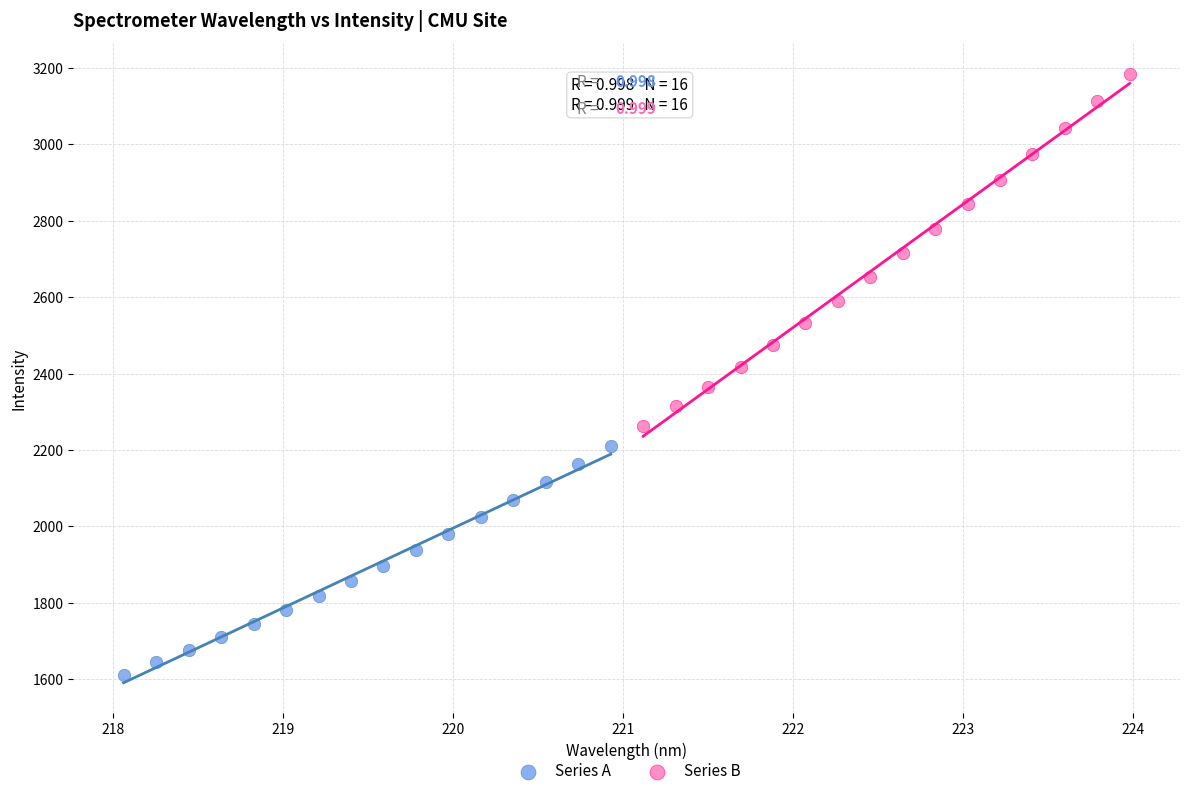

What are all the series names shown in the legend?

Series A, Series B